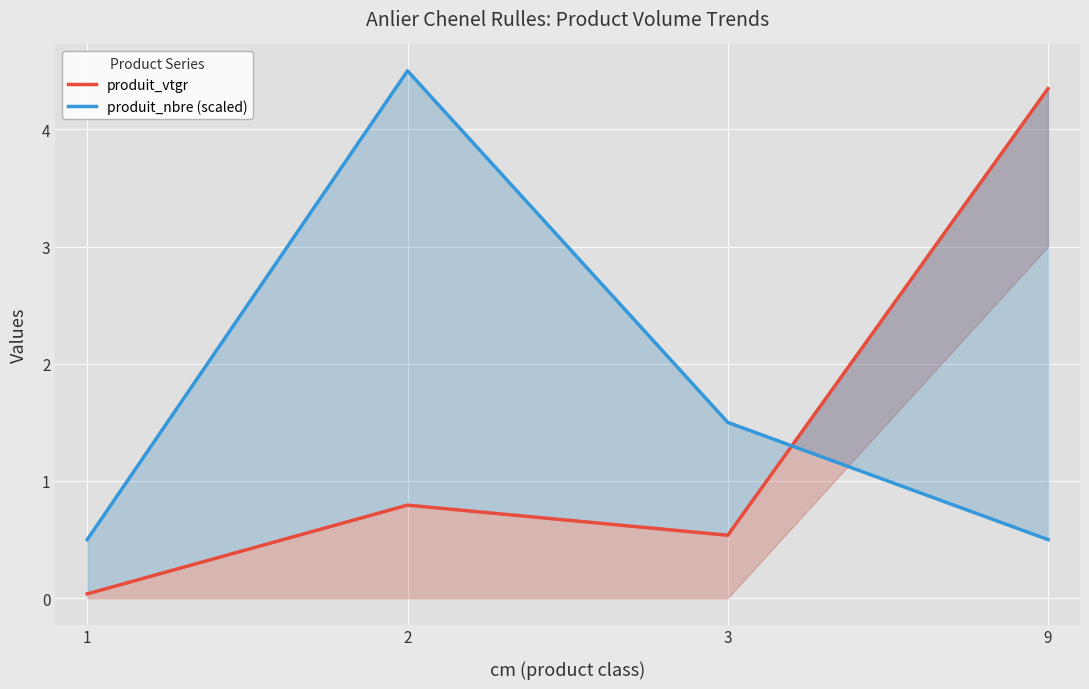

What is the value of the produit_vtgr point at the 2nd from the left?

0.8